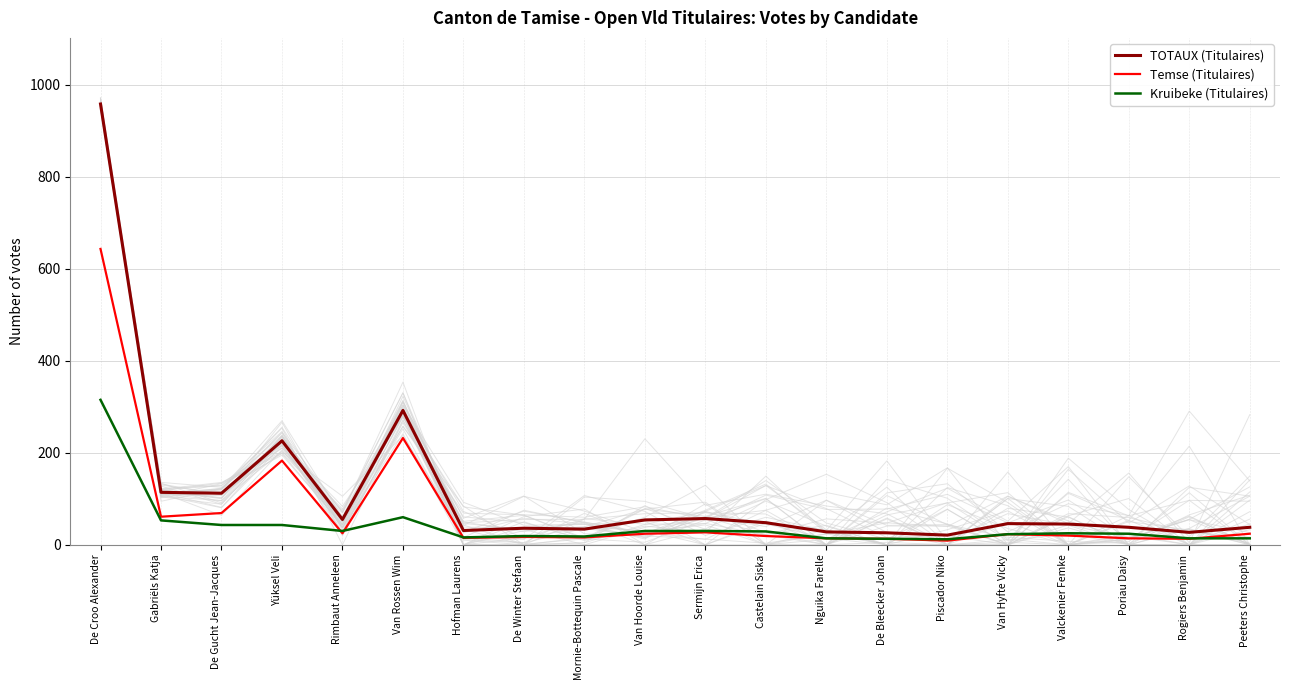

Between which two adjacent categories do Temse (Titulaires) and Kruibeke (Titulaires) first intersect?

Yüksel Veli and Rimbaut Anneleen